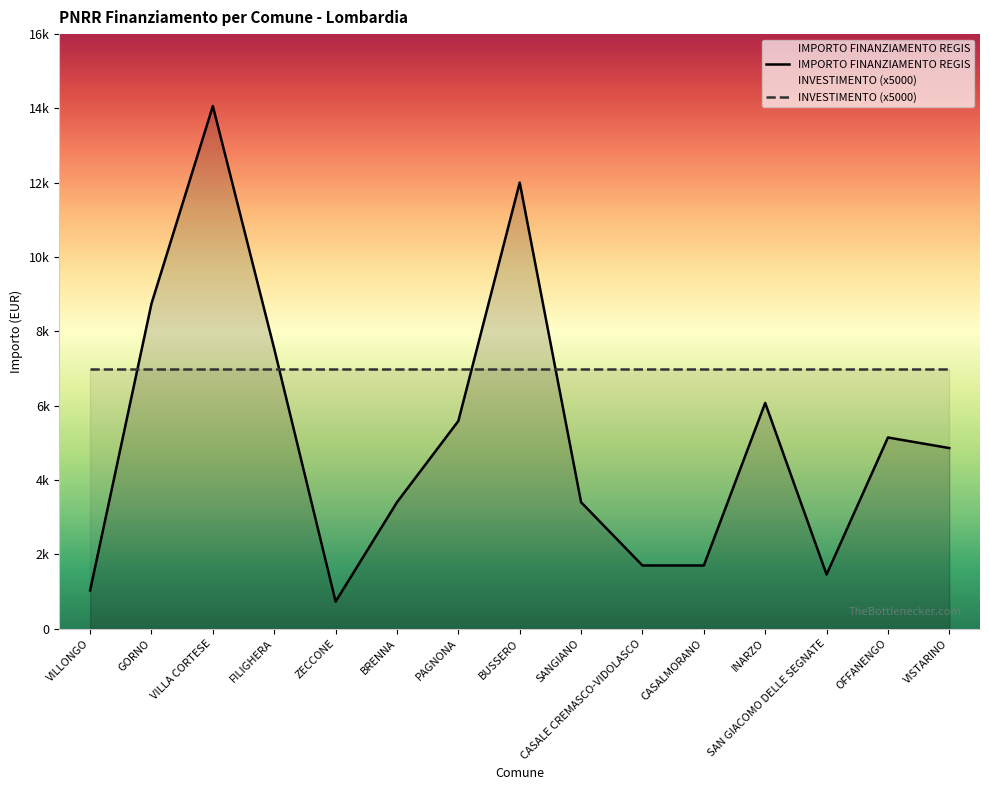

Between VILLA CORTESE and SANGIANO, which is larger?

VILLA CORTESE